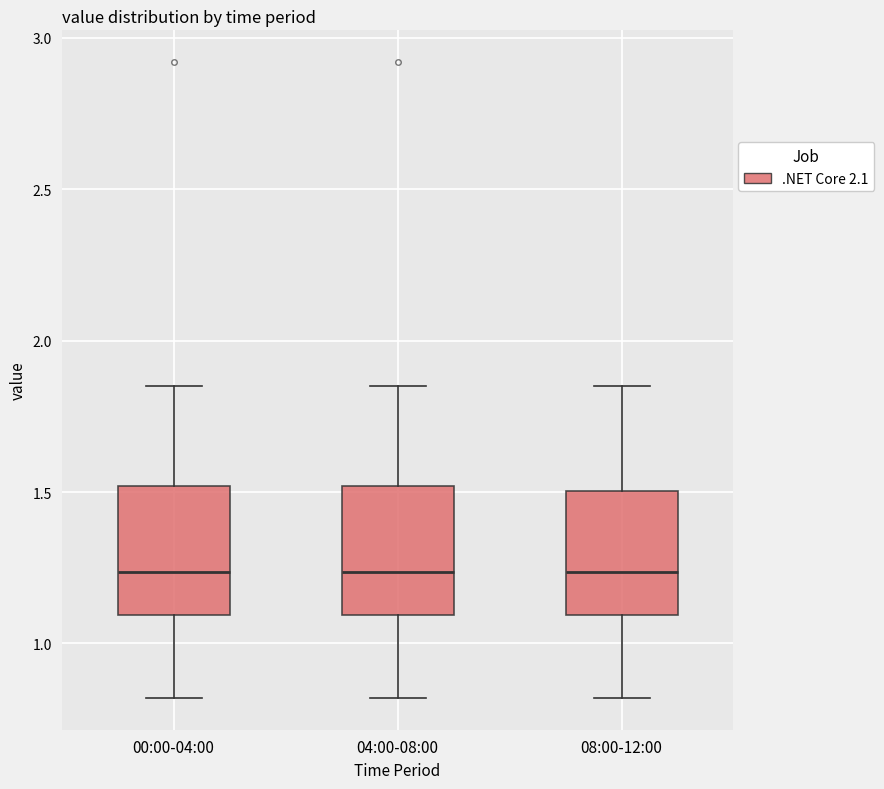

Reading left to right, read every box against the y-axis: the position of its median line, the range the box covers, and the ends of its whiskers. The values are not printed on the chart, so give them approximately, as read against the axis.

00:00-04:00: median 1.25, box 1.10 to 1.50, whiskers 0.80 to 1.85
04:00-08:00: median 1.25, box 1.10 to 1.50, whiskers 0.80 to 1.85
08:00-12:00: median 1.25, box 1.10 to 1.50, whiskers 0.80 to 1.85